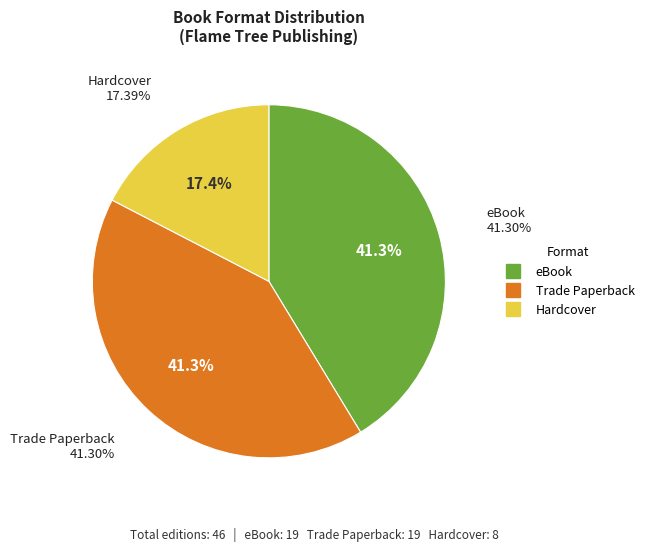

To the nearest percent, what is the difference between the largest and smallest slice percentages?

24%